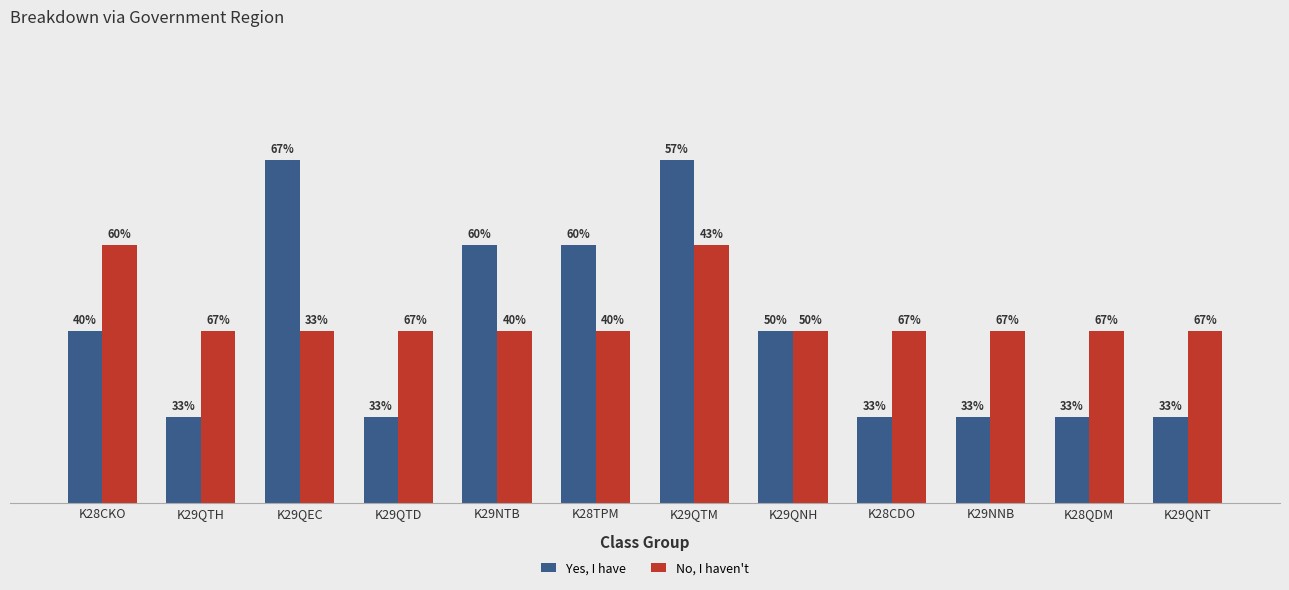

What are all the series names shown in the legend?

Yes, I have, No, I haven't